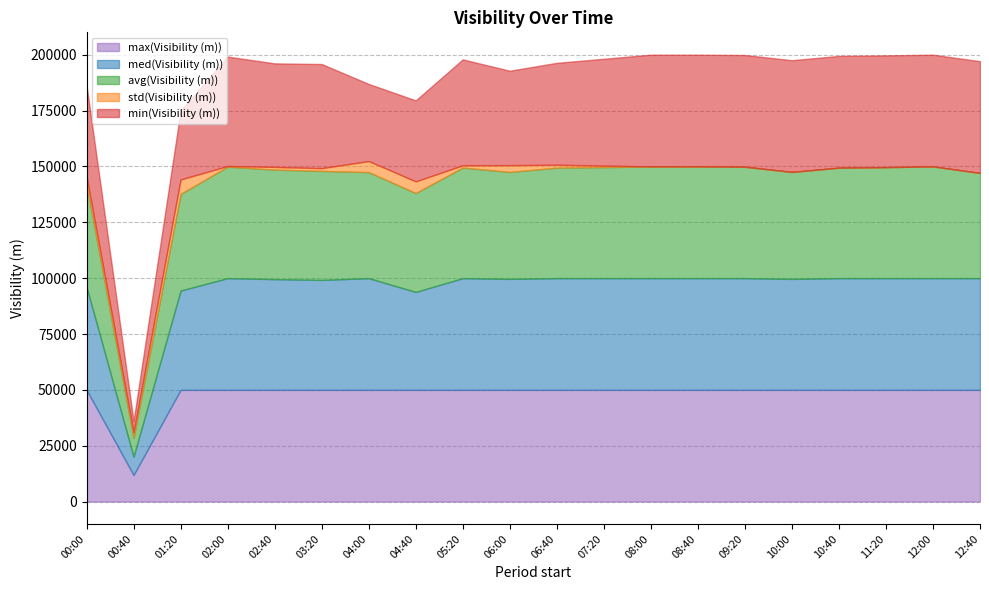

True or false: avg(Visibility (m)) and min(Visibility (m)) cross at least once.

False